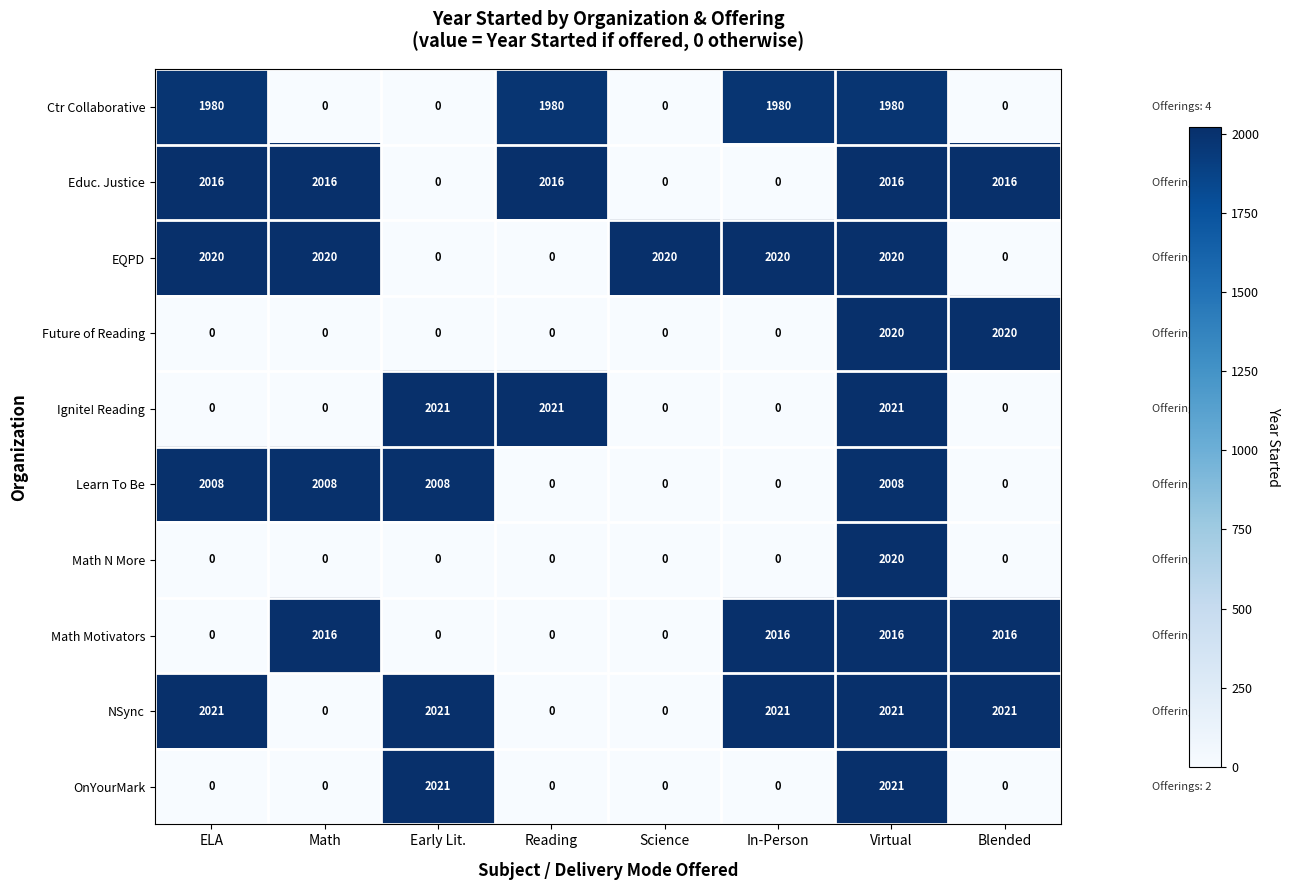

What is the difference between the maximum and minimum values in the Learn To Be series?

2008